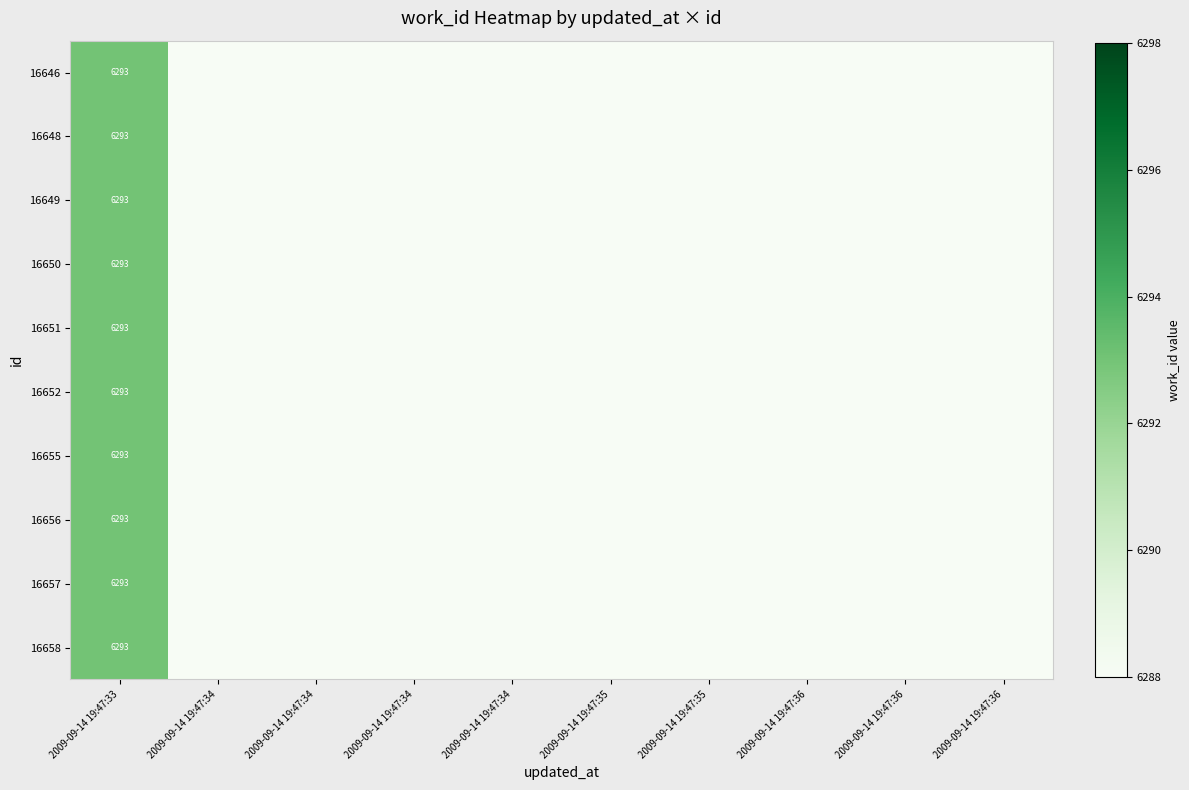

List the series in order of their peak value, highest first.

16646, 16648, 16649, 16650, 16651, 16652, 16655, 16656, 16657, 16658